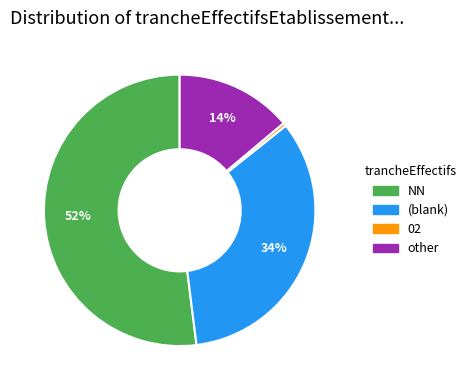

Is there a majority slice in this chart?

Yes